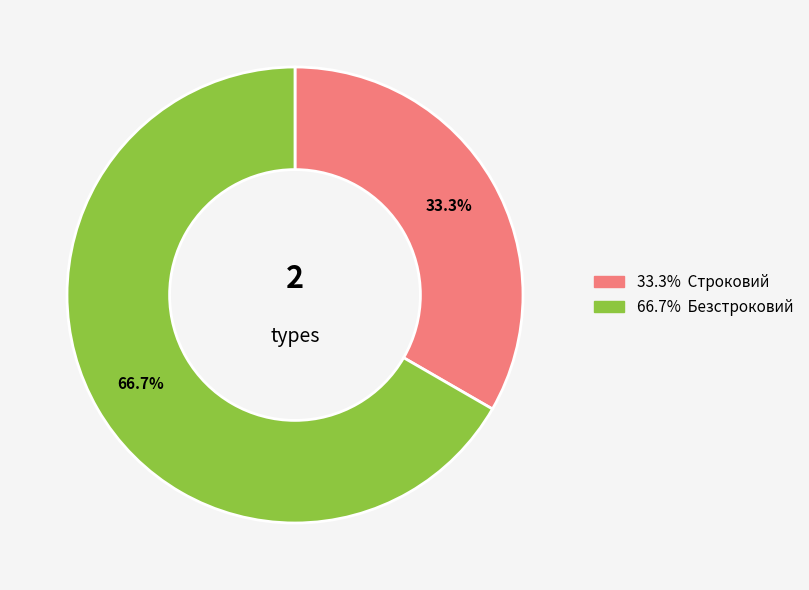

How many slices are in this pie chart?

2